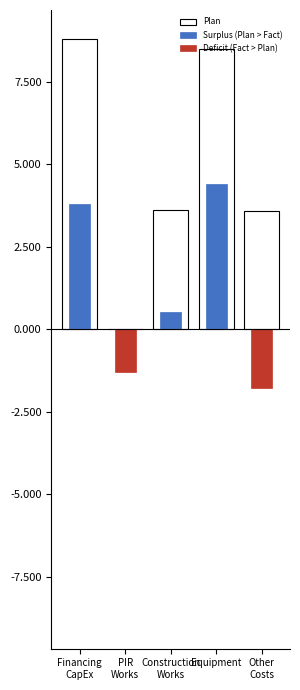

What is the sum of the Plan values at PIR
Works and Construction
Works?

3.6